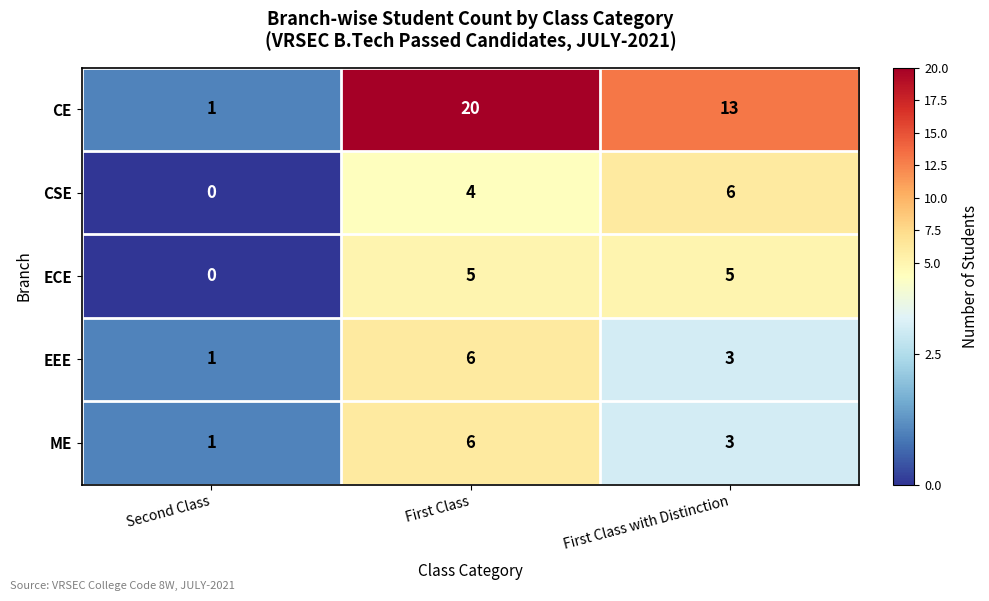

At which category is the sum across all series the highest?

First Class